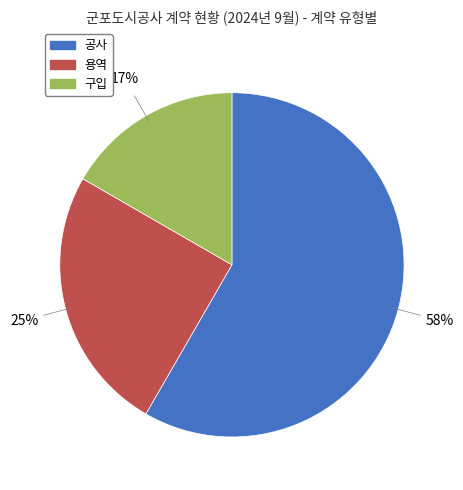

The 공사 slice represents 46% of the pie. True or false?

False